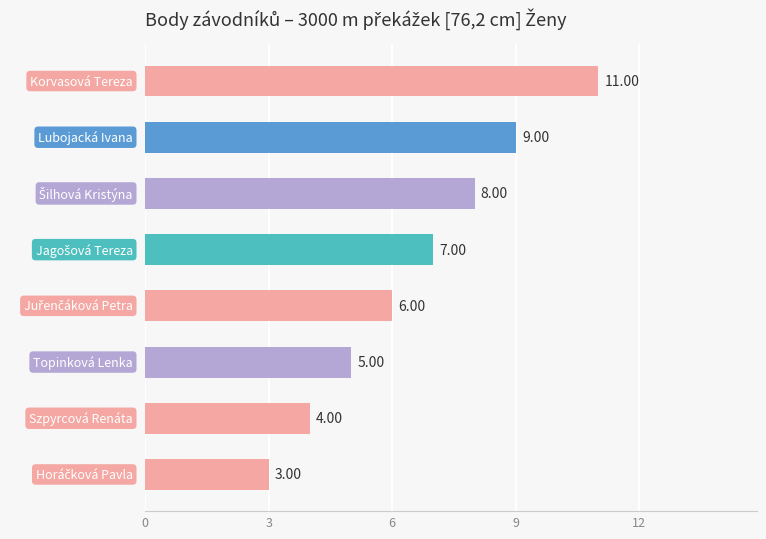

What is the difference between the second highest and minimum values?

6